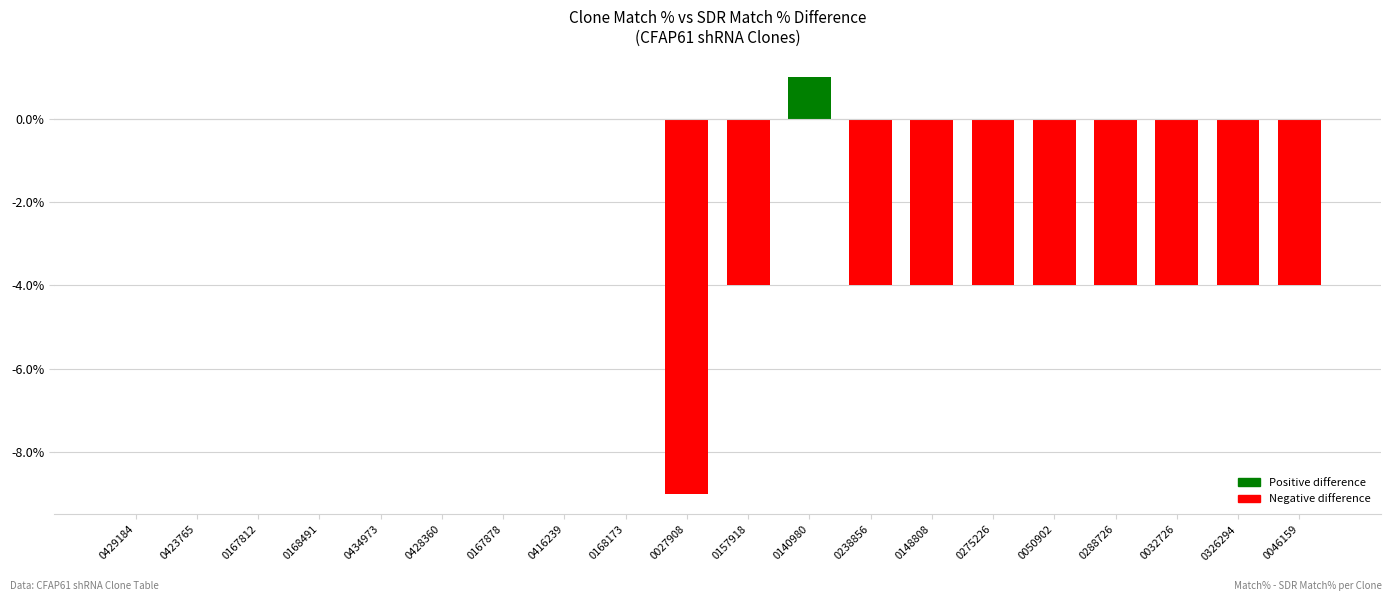

What is the sum of all values?

-44